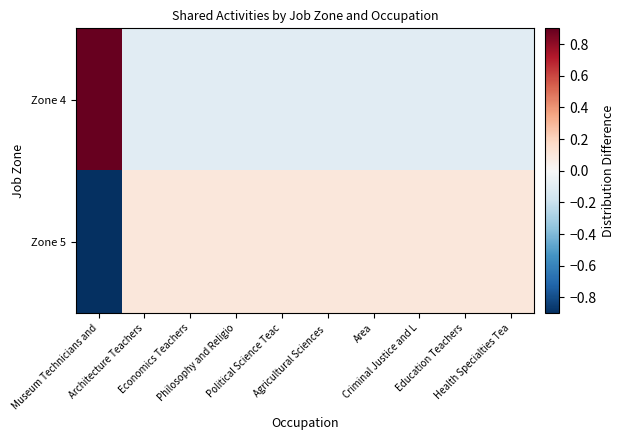

Which series has the largest range (max minus min)?

Zone 4